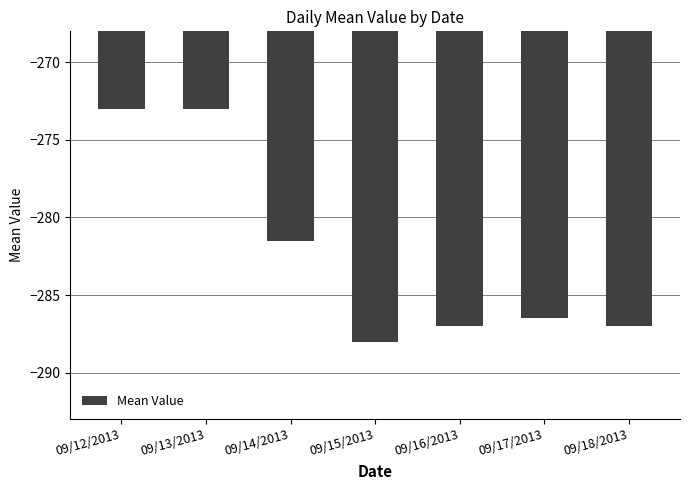

What is the smallest value displayed?

-288.0